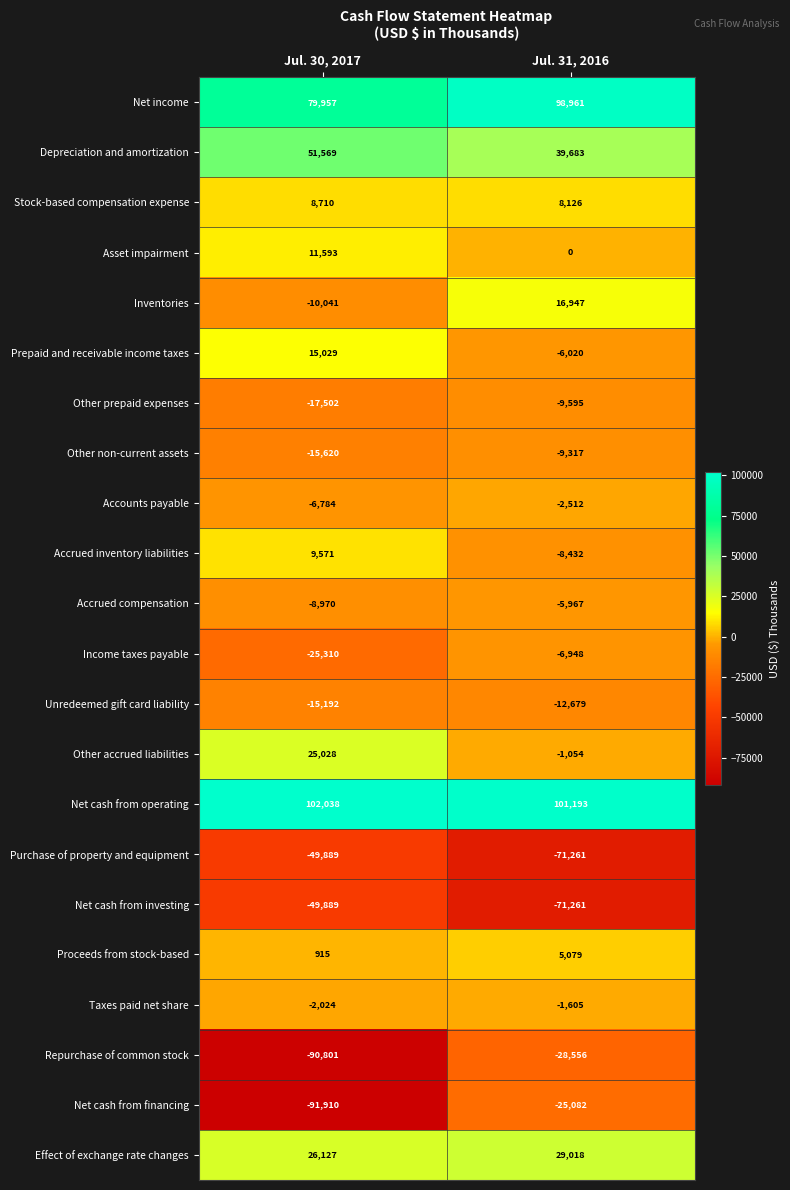

Which category has the highest value across all series?

Jul. 30, 2017